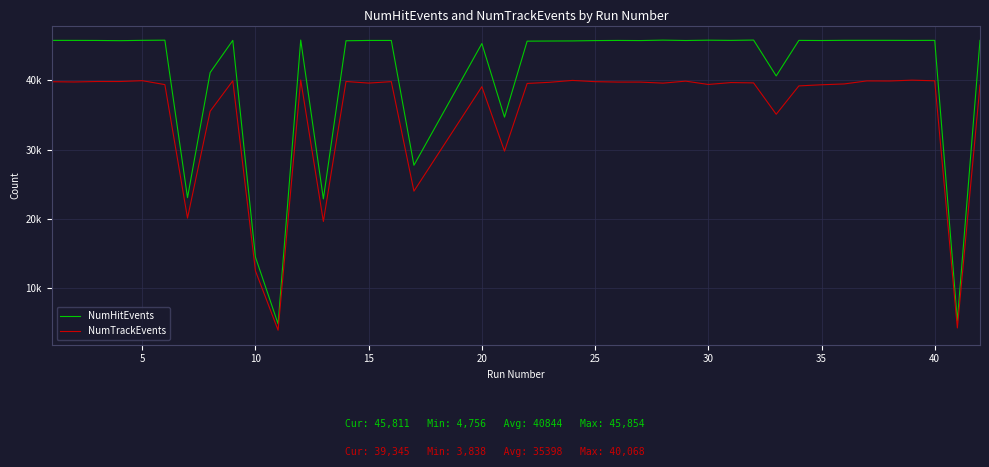

True or false: NumHitEvents and NumTrackEvents intersect in this chart.

False